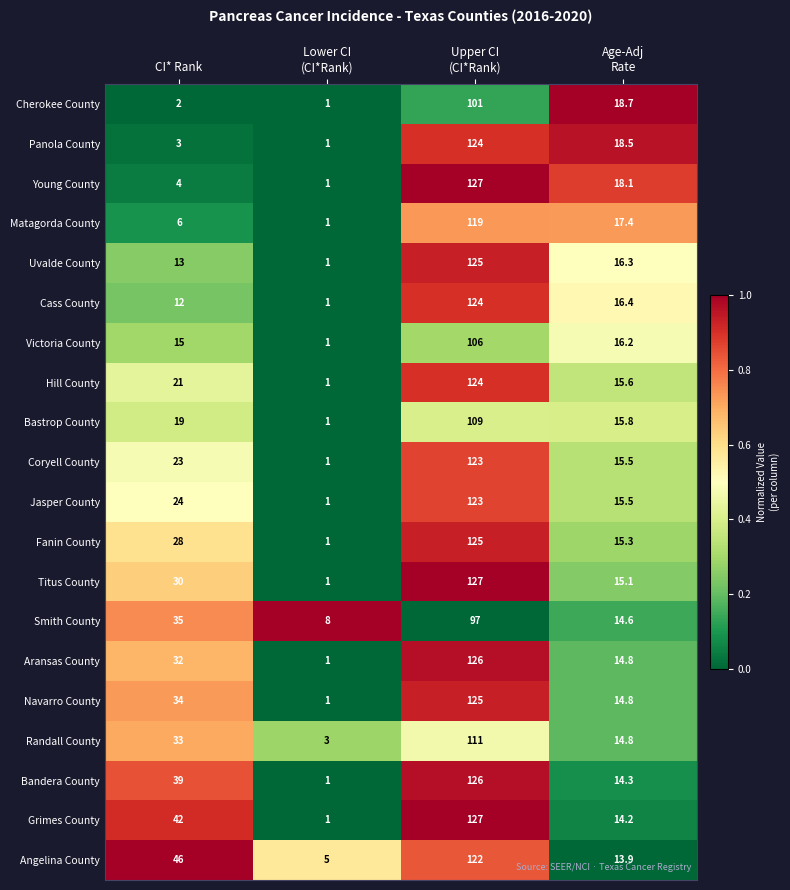

How many distinct data groups are displayed?

20